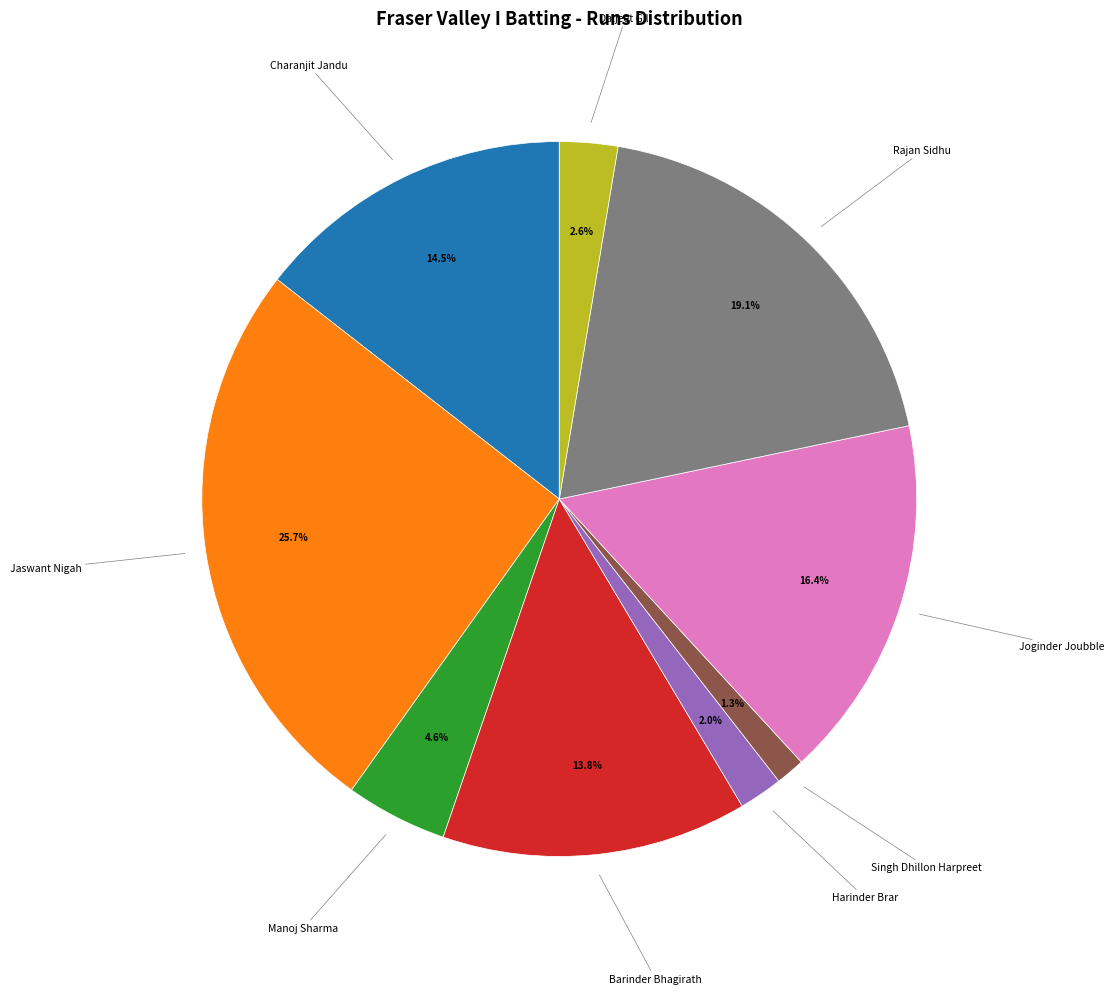

Is there any slice that represents more than half of the pie?

No